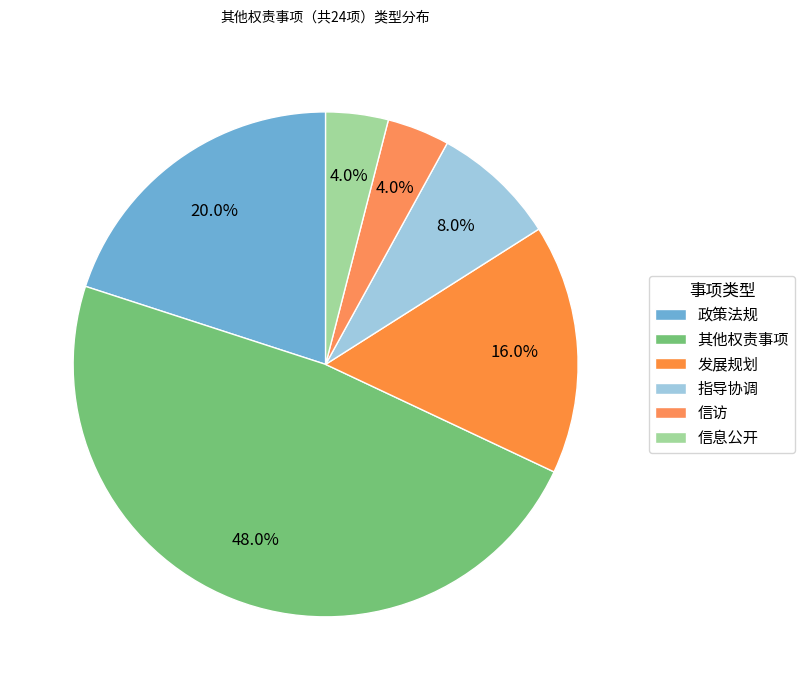

Is it true that 信访 is 4% of the pie?

True